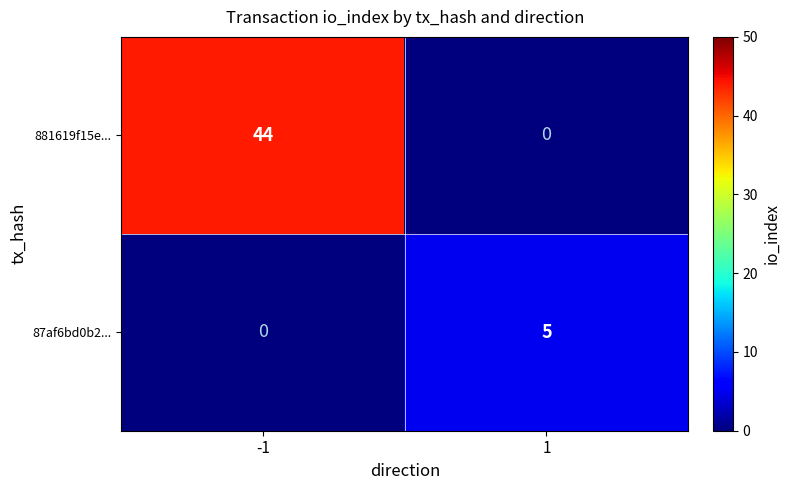

The 881619f15e... series shows 0 at 1. True or false?

True